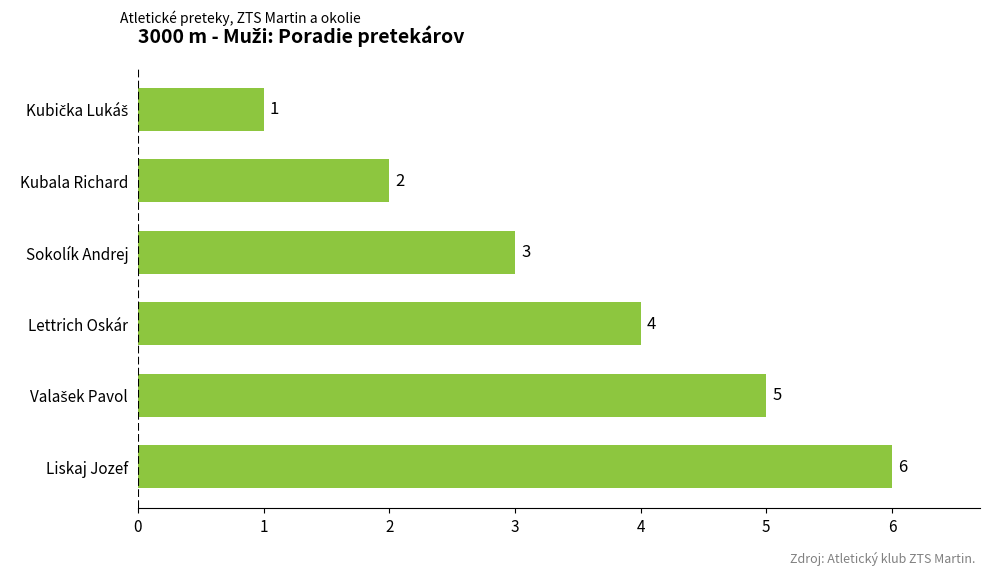

Reading bottom to top, what are all the values shown in this chart?

6	5	4	3	2	1